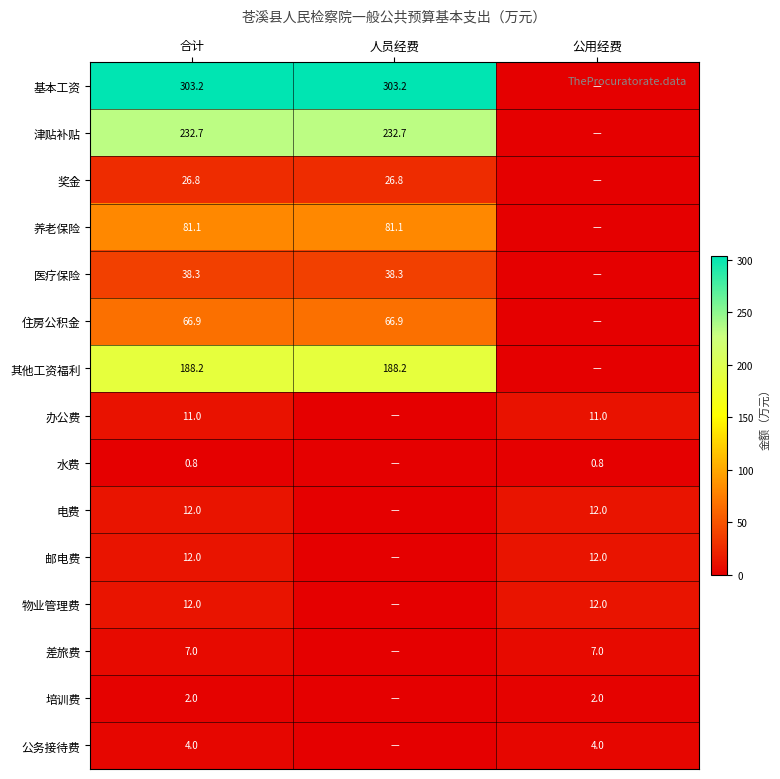

What is the sum of the 公务接待费 values at 公用经费 and 合计?

8.0